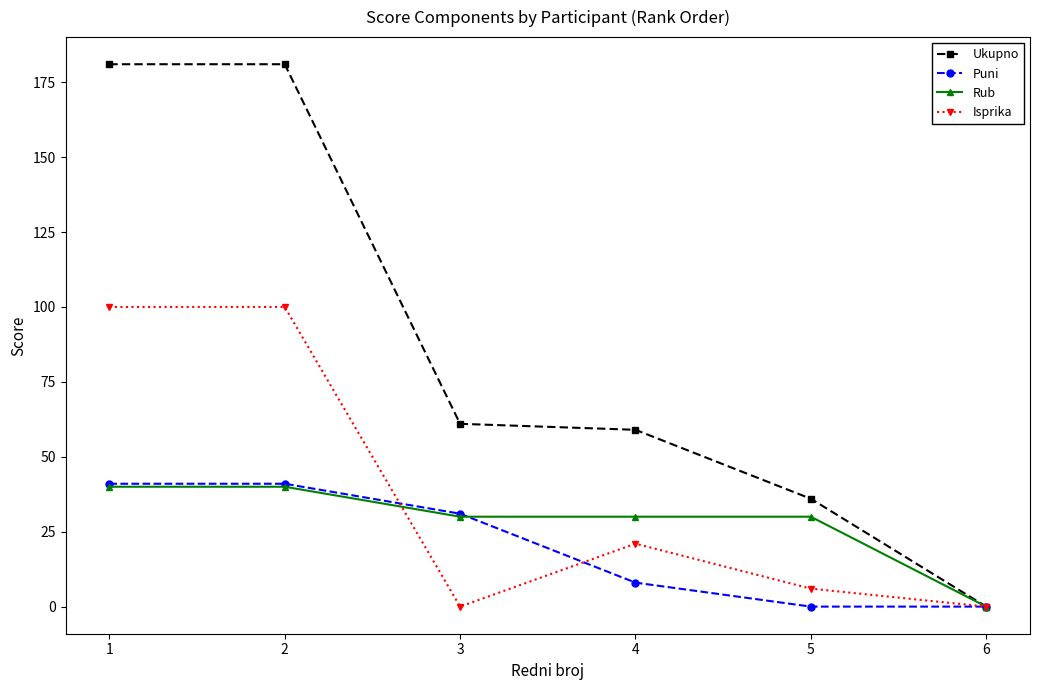

How many Ukupno values are between 36 and 181?

5